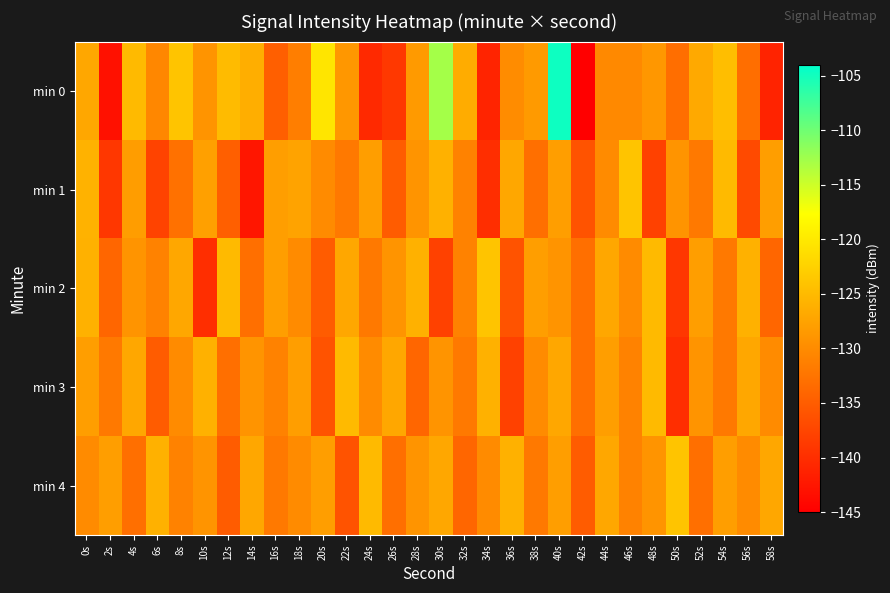

How many categories are shown in the chart?

30